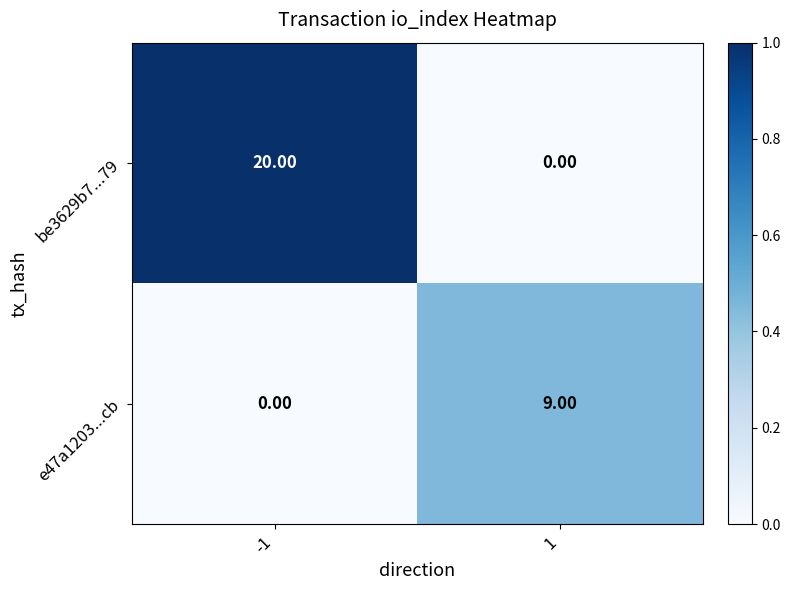

What is the average value of the be3629b7...79 series?

10